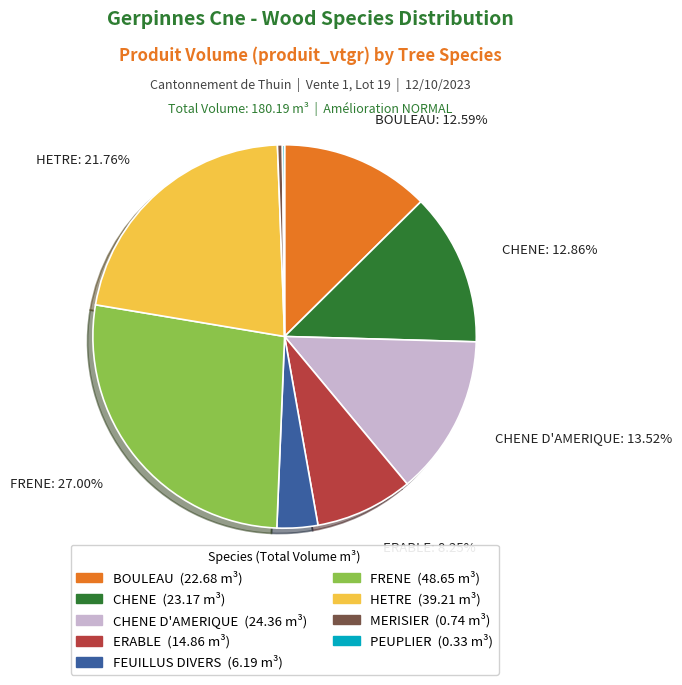

Does any single category account for the majority?

No